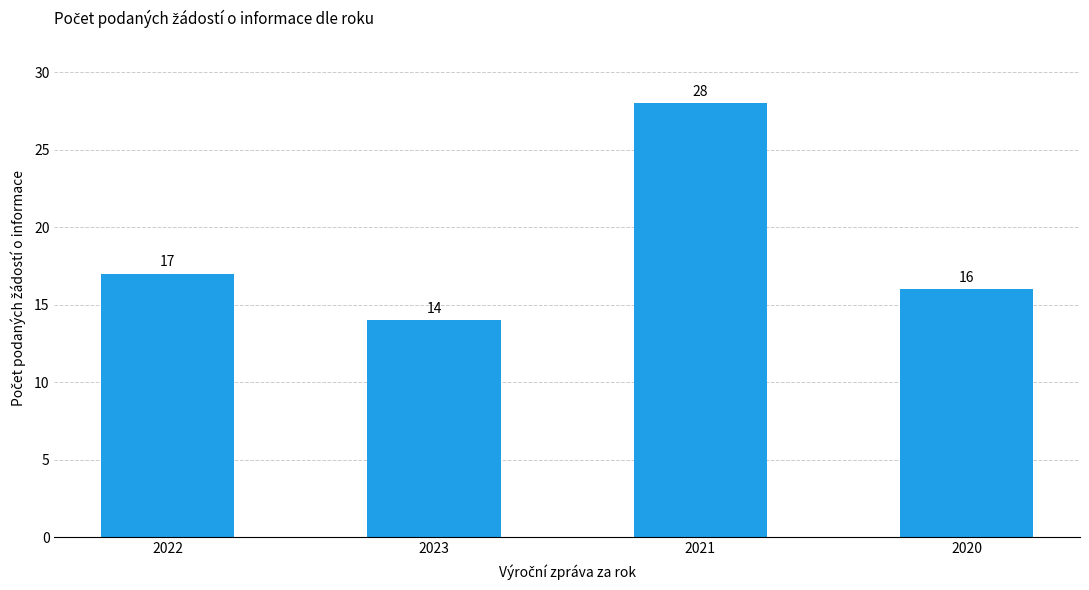

What value does the data have at 2023, to the nearest 10?

10